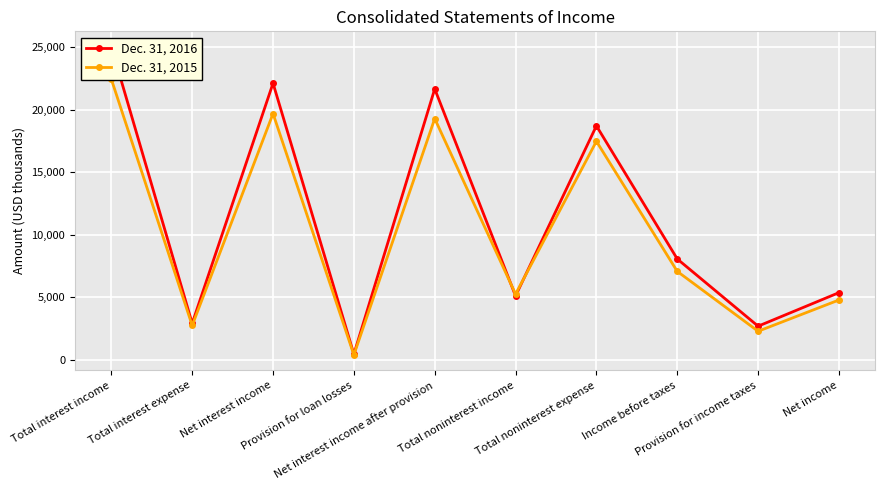

Is it true that Dec. 31, 2016 equals 5532 at Total noninterest expense?

False